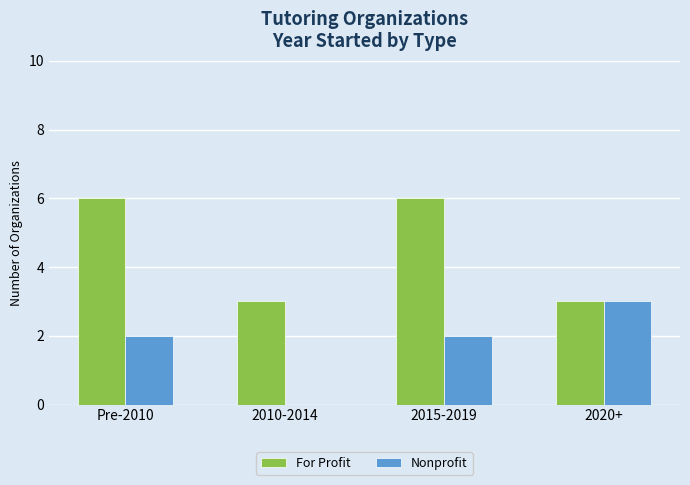

What value does the Nonprofit series have at Pre-2010?

2